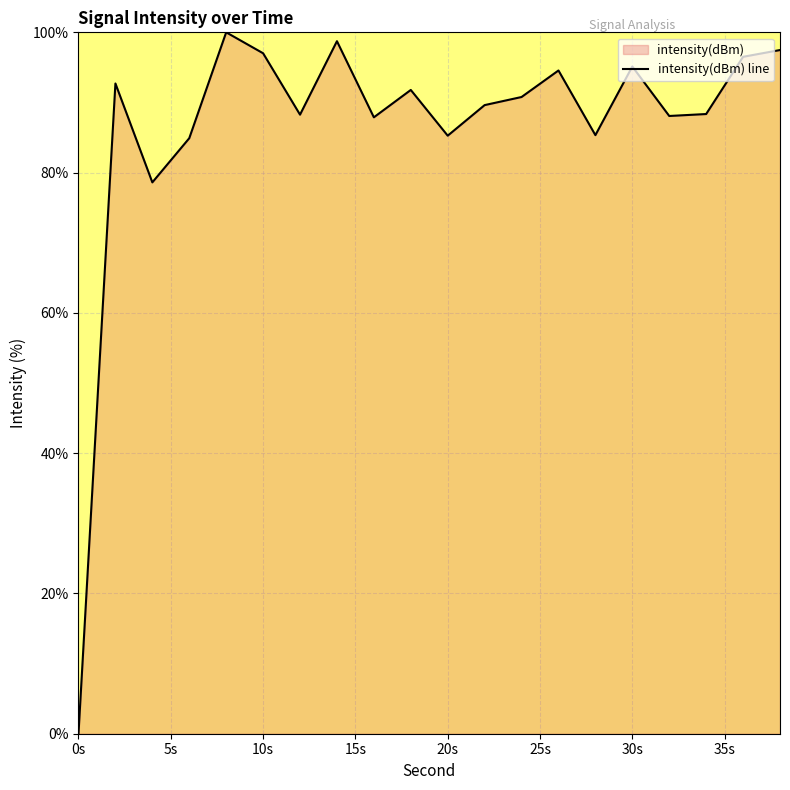

Where does the data first go above 90?

2